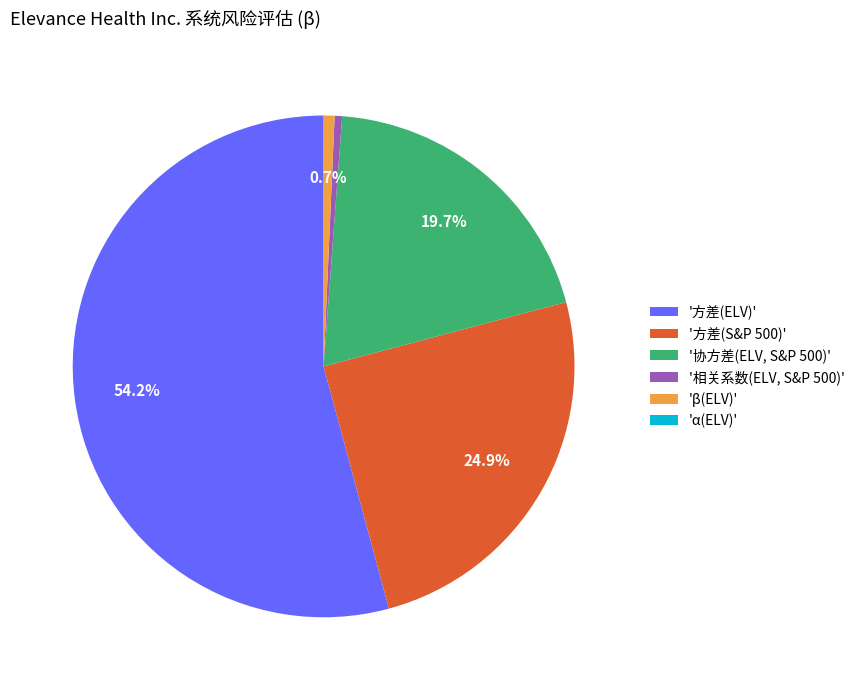

What percentage is NOT represented by '方差(ELV)'?

45.8%